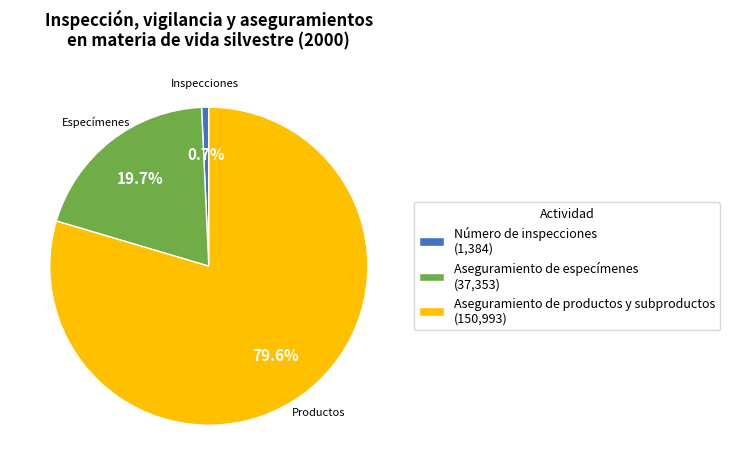

How many segments does this pie chart have?

3